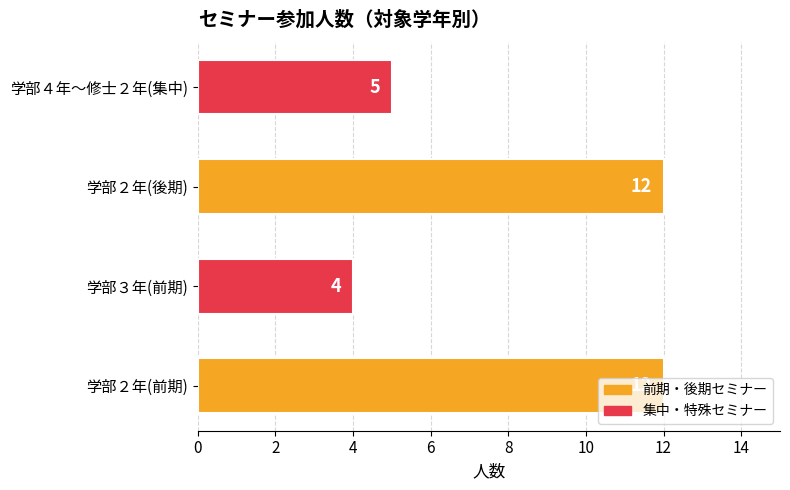

At which category does the chart reach its minimum across all series?

学部３年(前期)